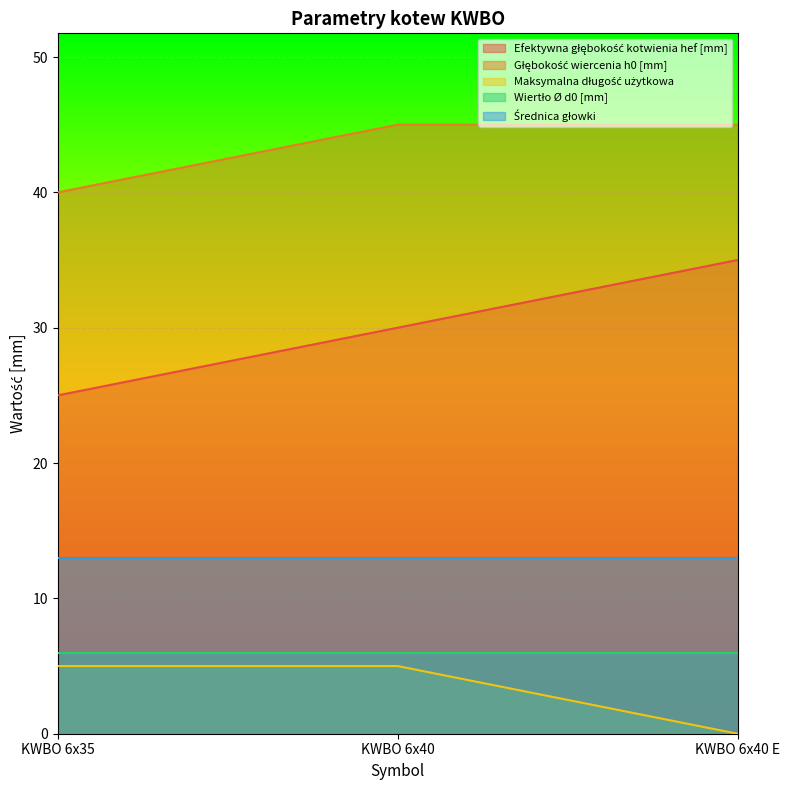

Is it true that Głębokość wiercenia h0 [mm] equals 45 at KWBO 6x40 E?

True